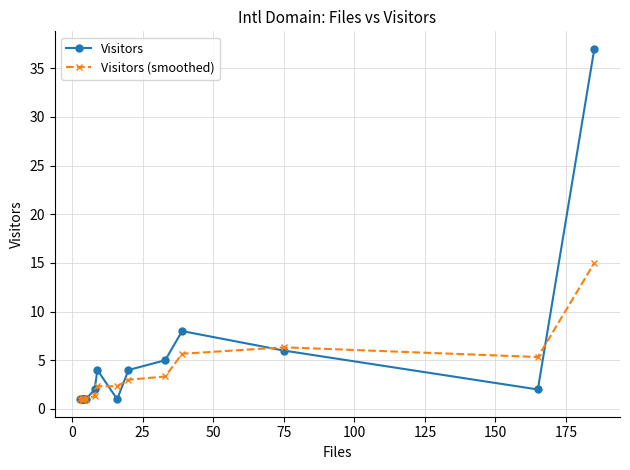

What is the average value of the Visitors series?

4.8